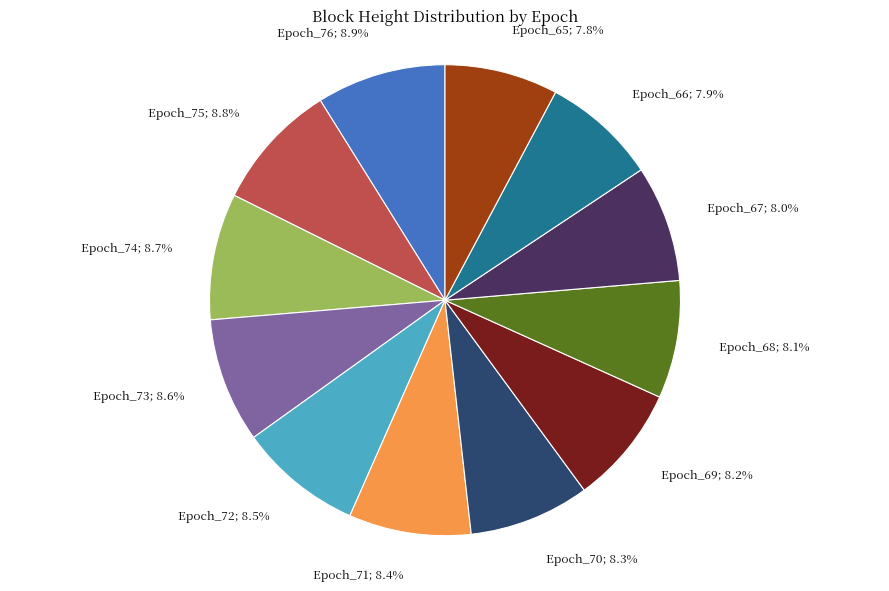

Is there a majority slice in this chart?

No